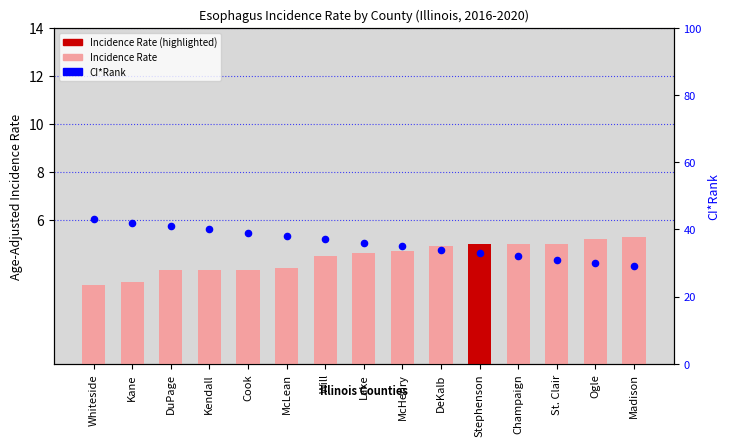

Is the value of Age-Adjusted Incidence Rate at McLean greater than the value of CI*Rank at Stephenson?

No